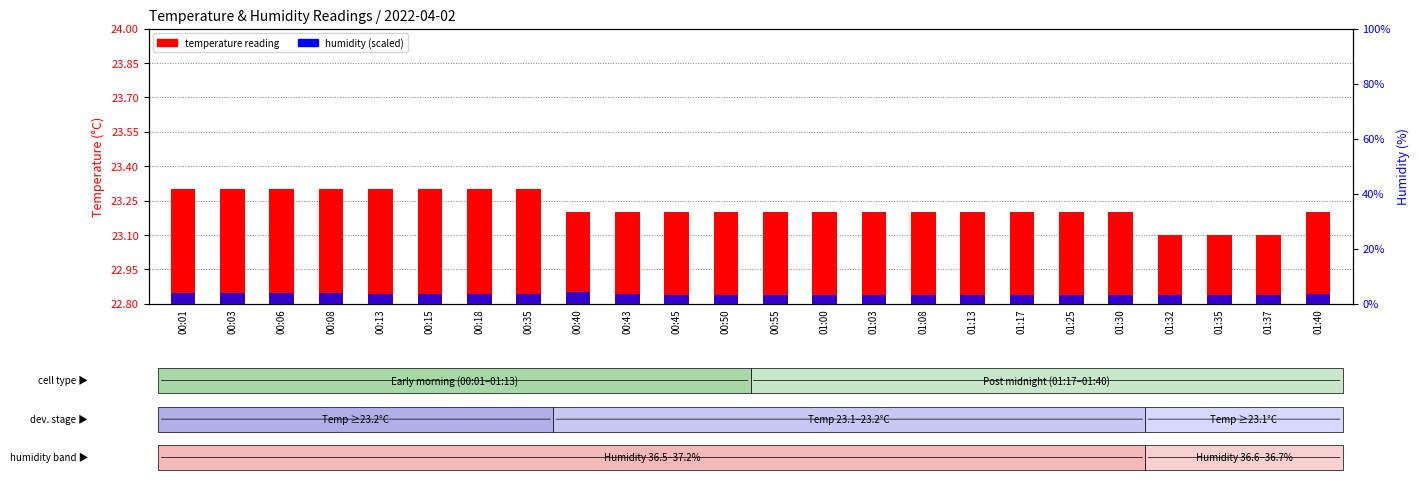

Which series changed the most between 01:25 and 01:37?

temperature